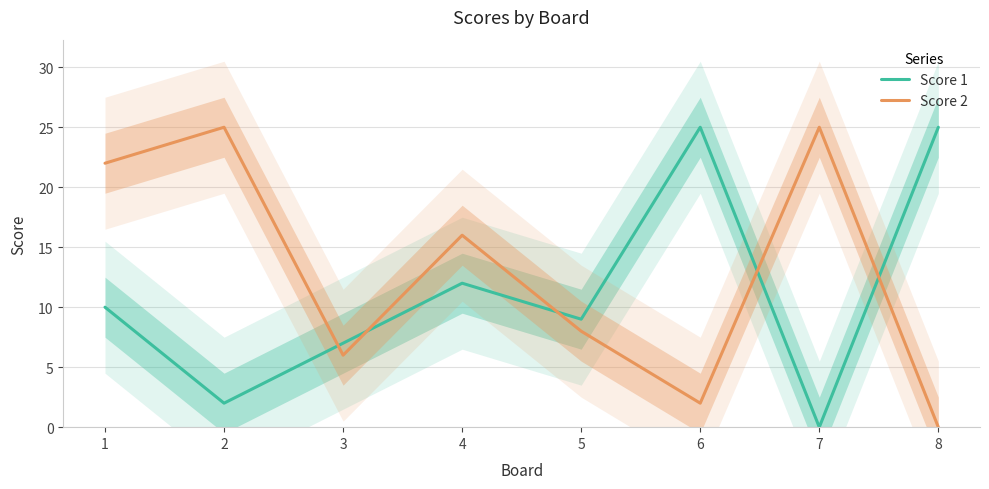

True or false: Score 1 has more than 0 interior local peaks.

True